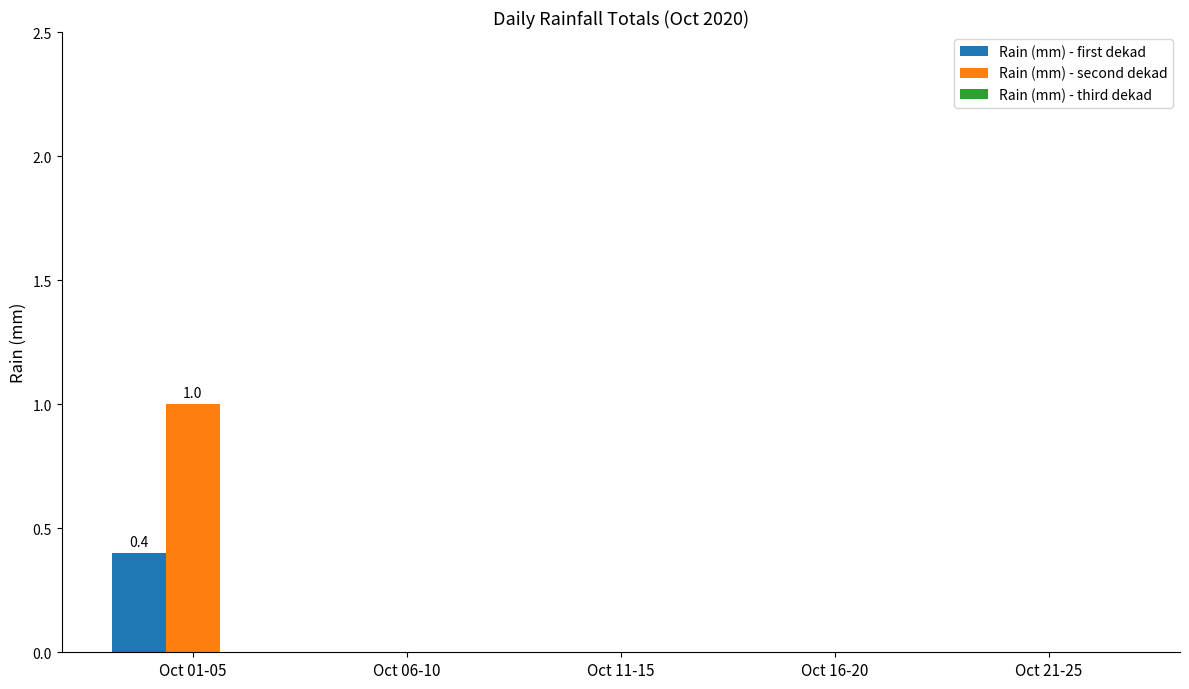

What is the sum of all Rain (mm) - first dekad values?

0.4